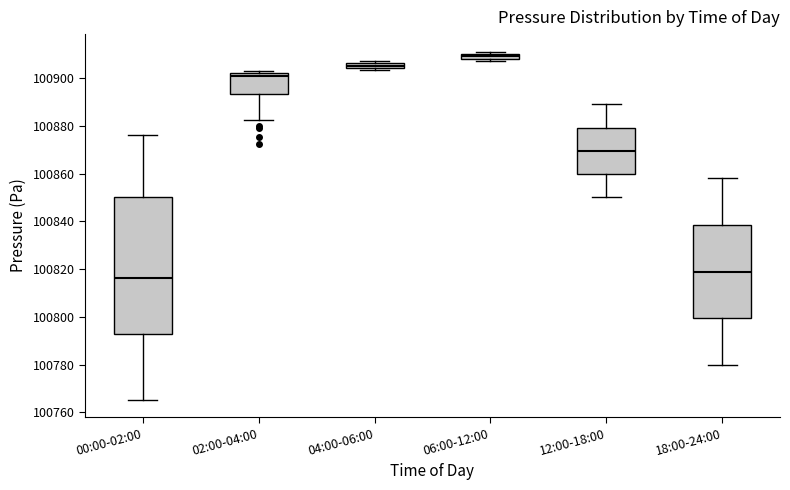

Where is the lower edge of the box for 18:00-24:00 on the y-axis? The values are not printed on the chart, so give them approximately, as read against the axis.

100800